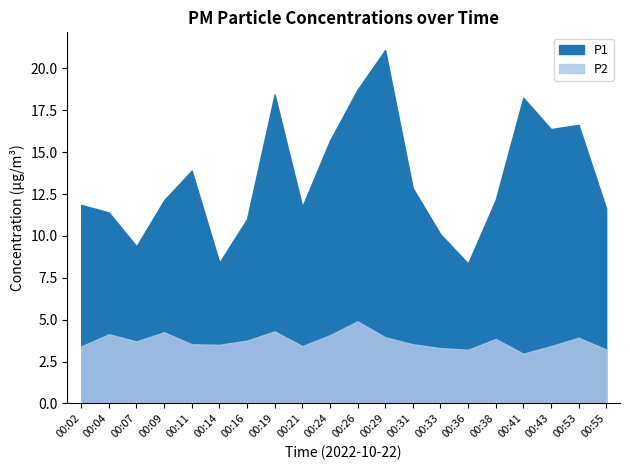

True or false: P2 has more than 1 points higher than both neighbors.

True